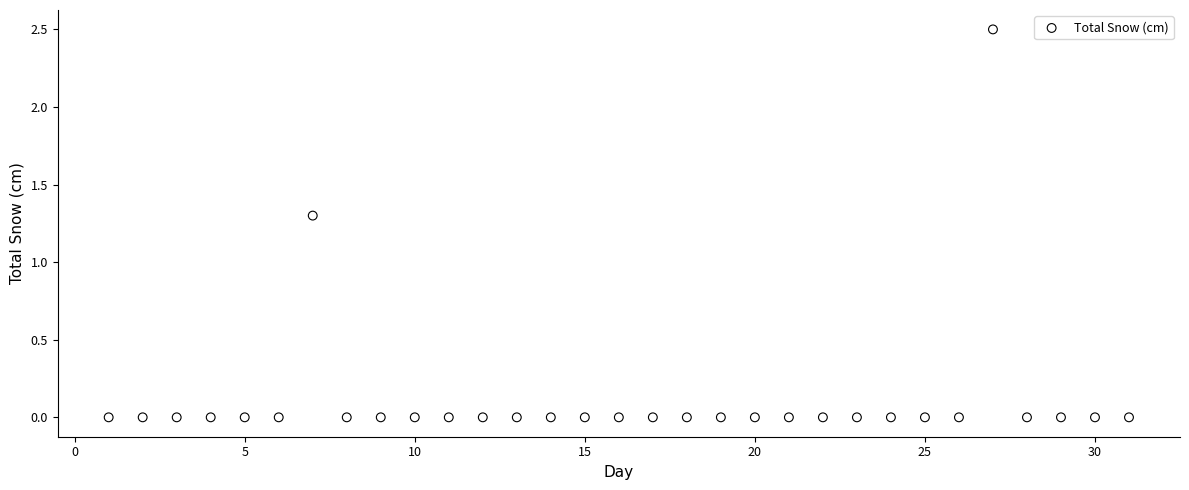

What is the range of X values (max minus min)?

30.0